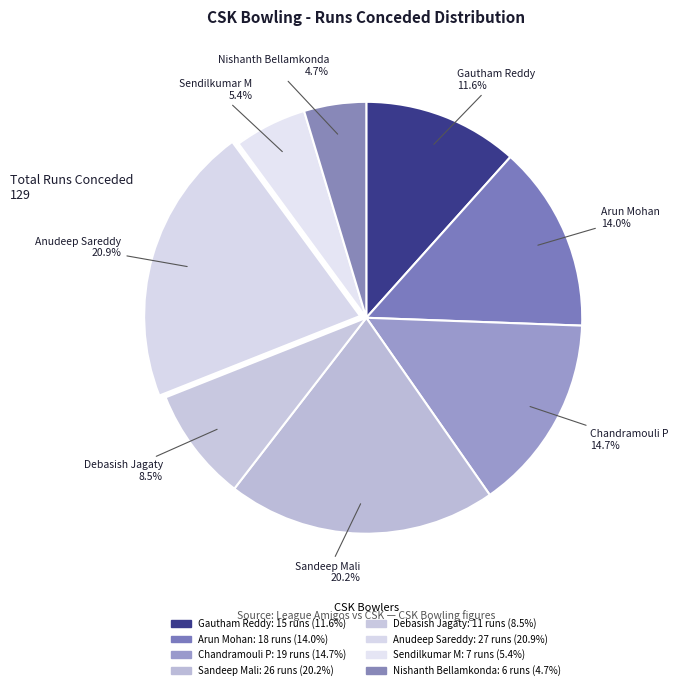

Count the number of slices in the pie.

8